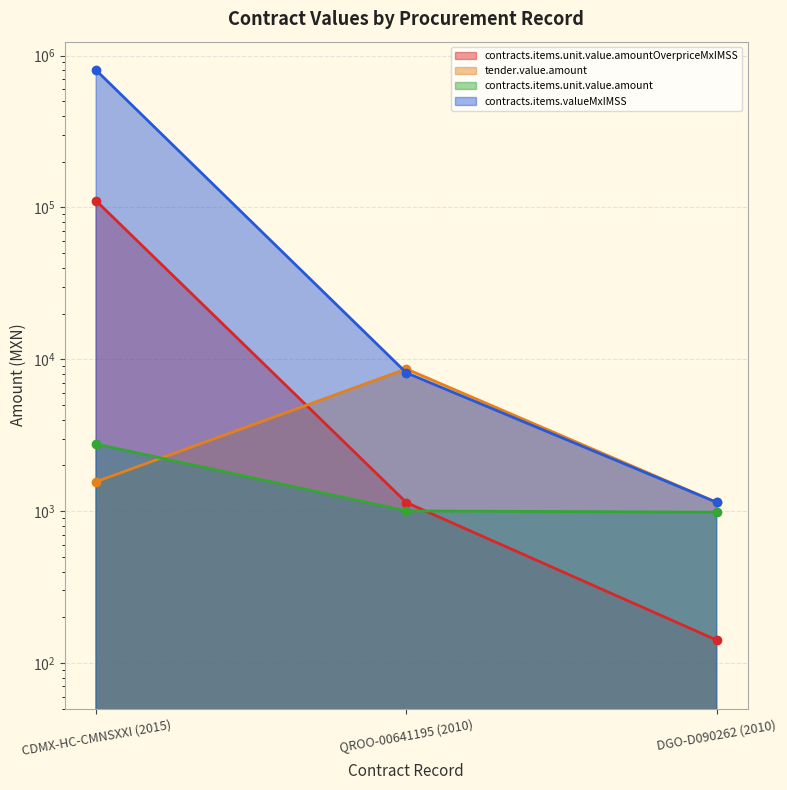

Read the contracts.items.valueMxIMSS value at QROO-00641195 (2010).

8138.1